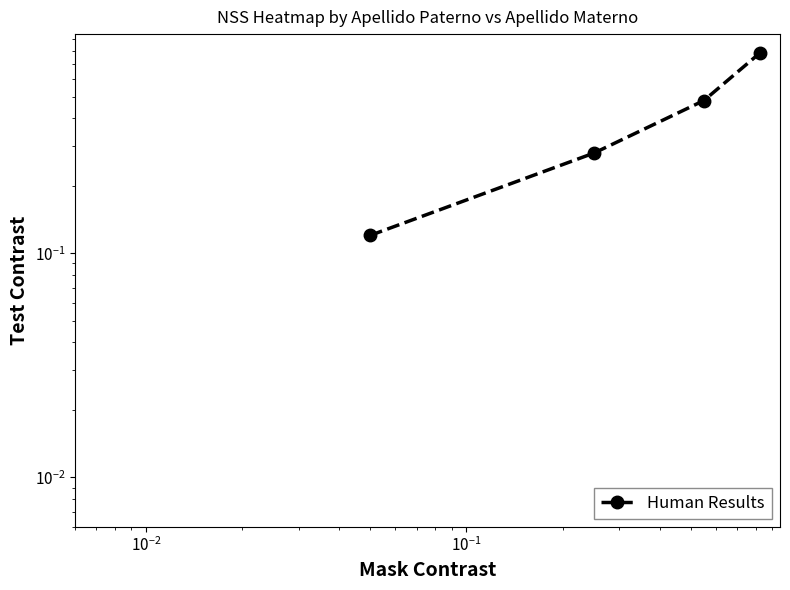

Reading left to right, list all the values displayed in this chart.

0.1	0.3	0.5	0.8